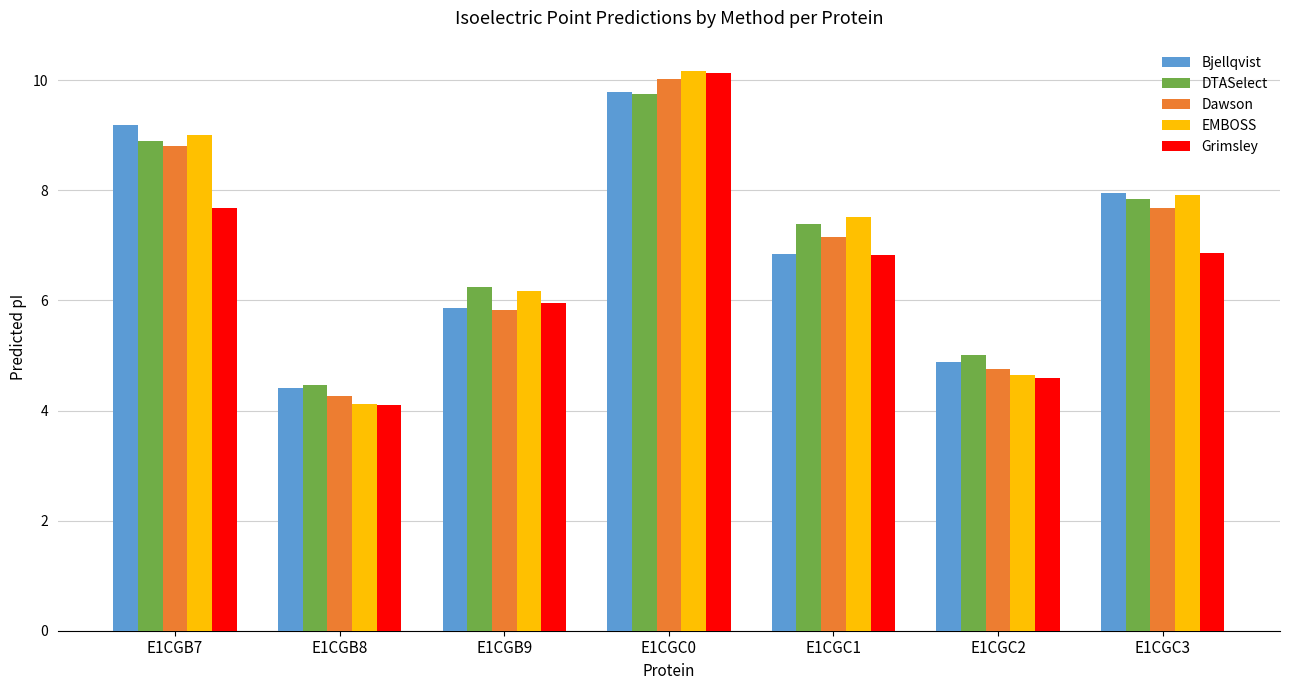

True or false: DTASelect has a value of 7.4 at E1CGC1.

True